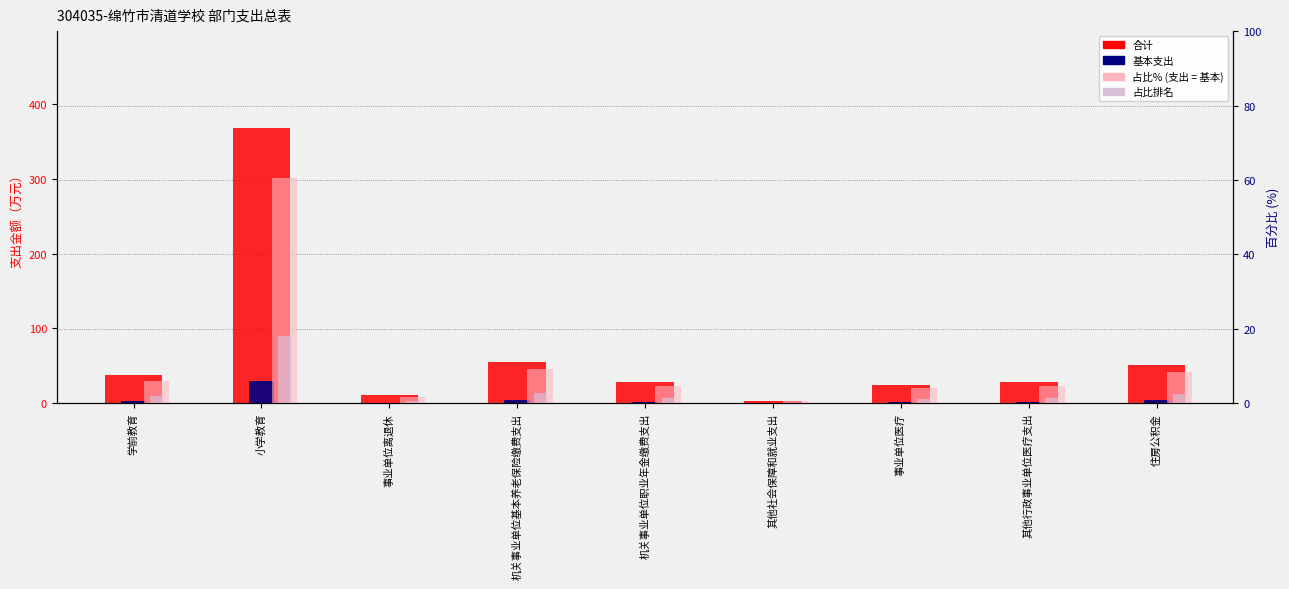

What is the approximate value of 合计 at 住房公积金?

51.8